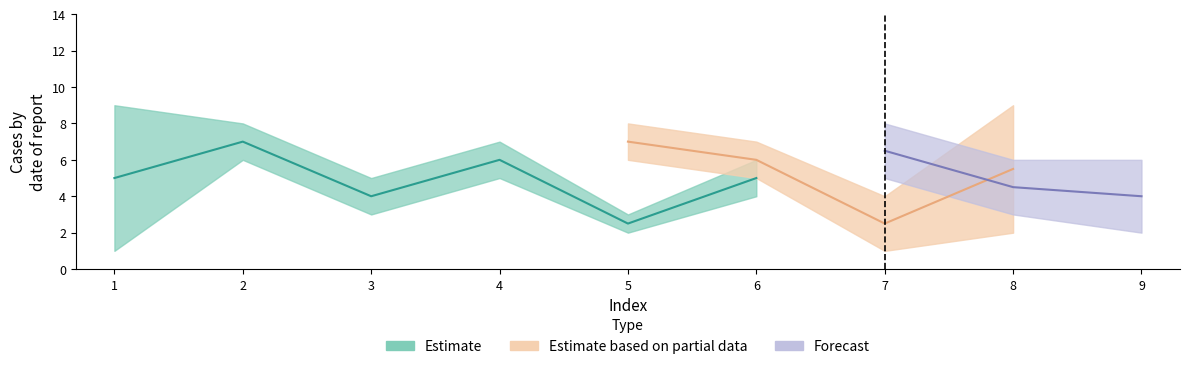

How many interior local peaks does the col_4 series have?

2